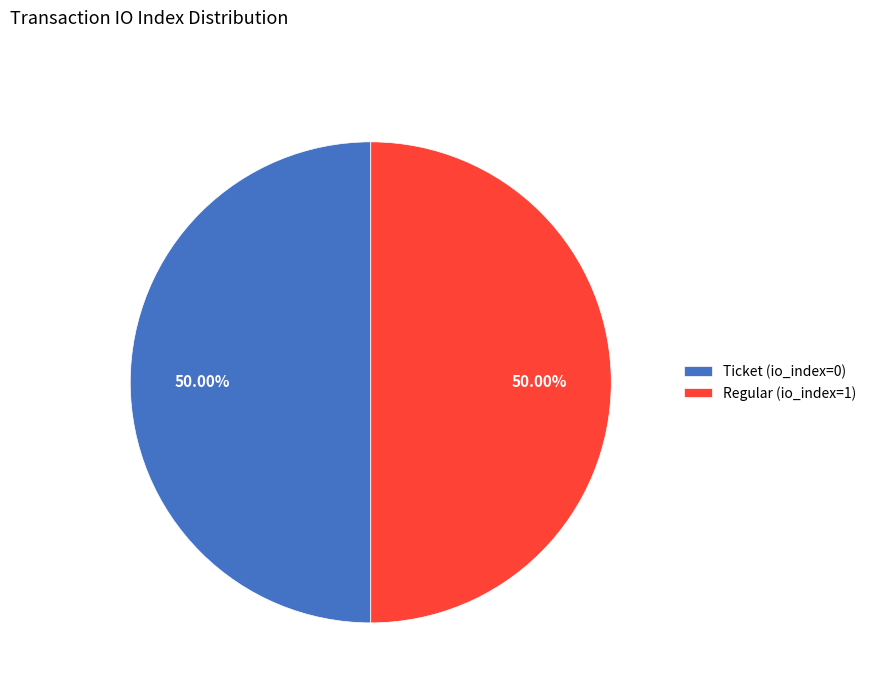

Do Regular (io_index=1) and Ticket (io_index=0) together represent more than half of the pie?

Yes